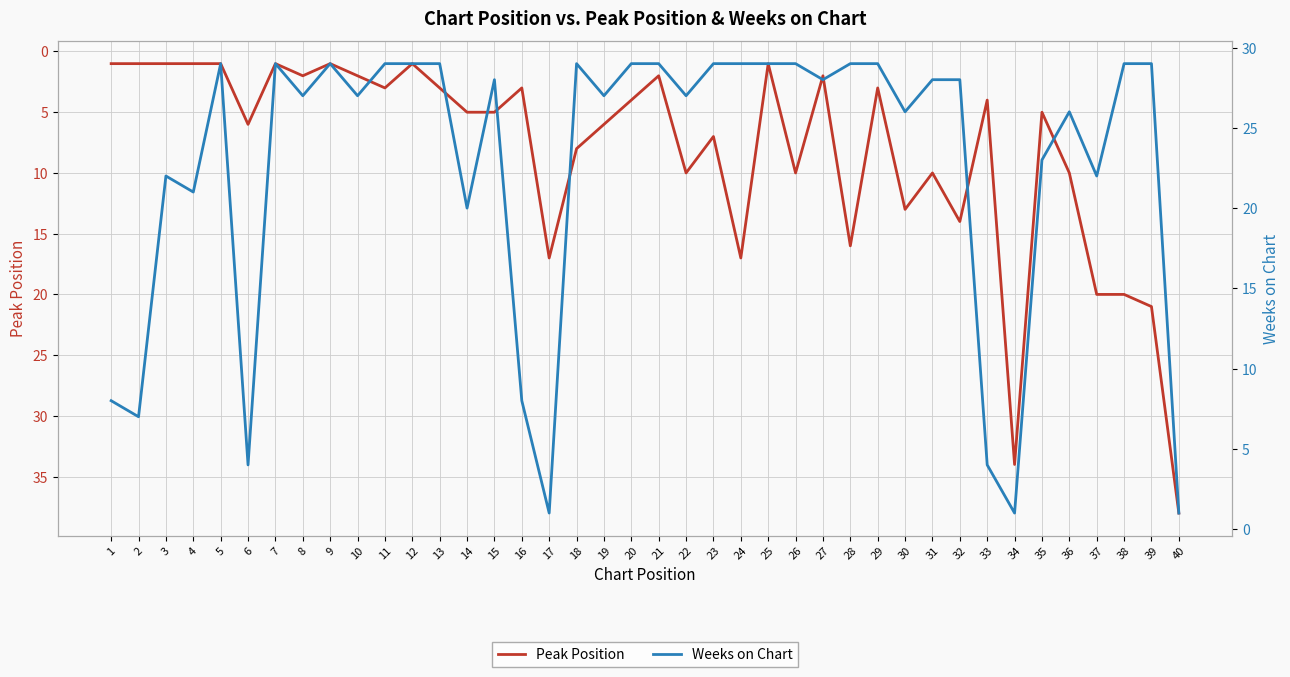

Reading left to right, extract all data points from this chart.

Peak Position: 1	1	1	1	1	6	1	2	1	2	3	1	3	5	5	3	17	8	6	4	2	10	7	17	1	10	2	16	3	13	10	14	4	34	5	10	20	20	21	38
Weeks on Chart: 8	7	22	21	29	4	29	27	29	27	29	29	29	20	28	8	1	29	27	29	29	27	29	29	29	29	28	29	29	26	28	28	4	1	23	26	22	29	29	1